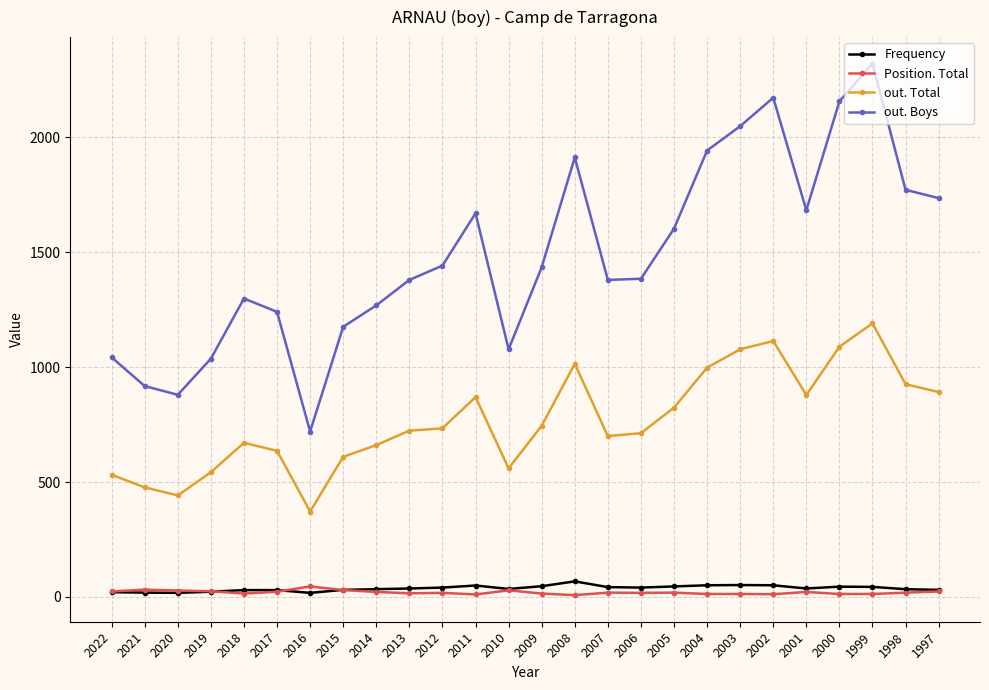

How many values in the Frequency series are below 37?

12